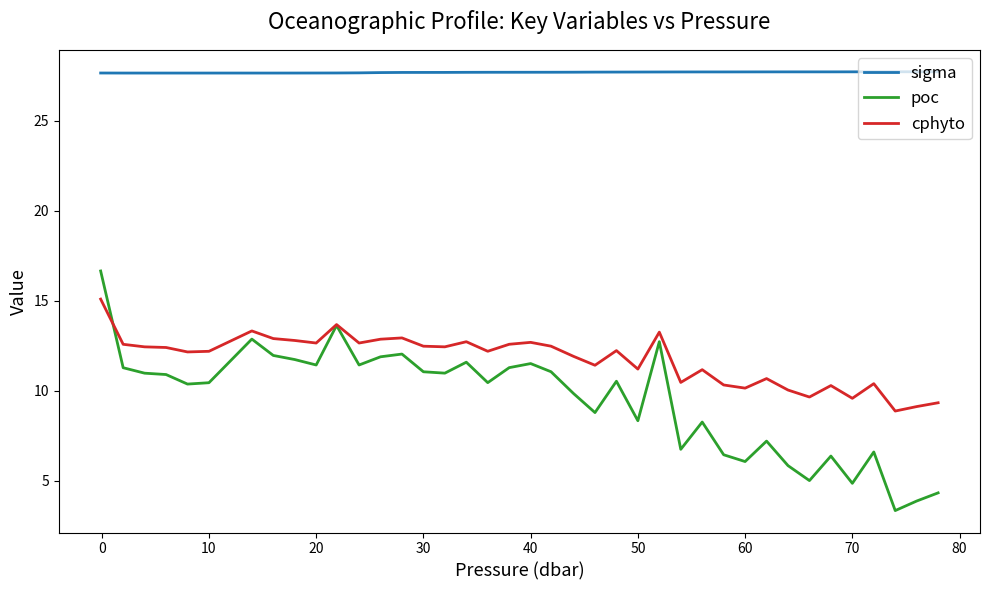

Rank the series by their maximum value, from lowest to highest.

cphyto, poc, sigma